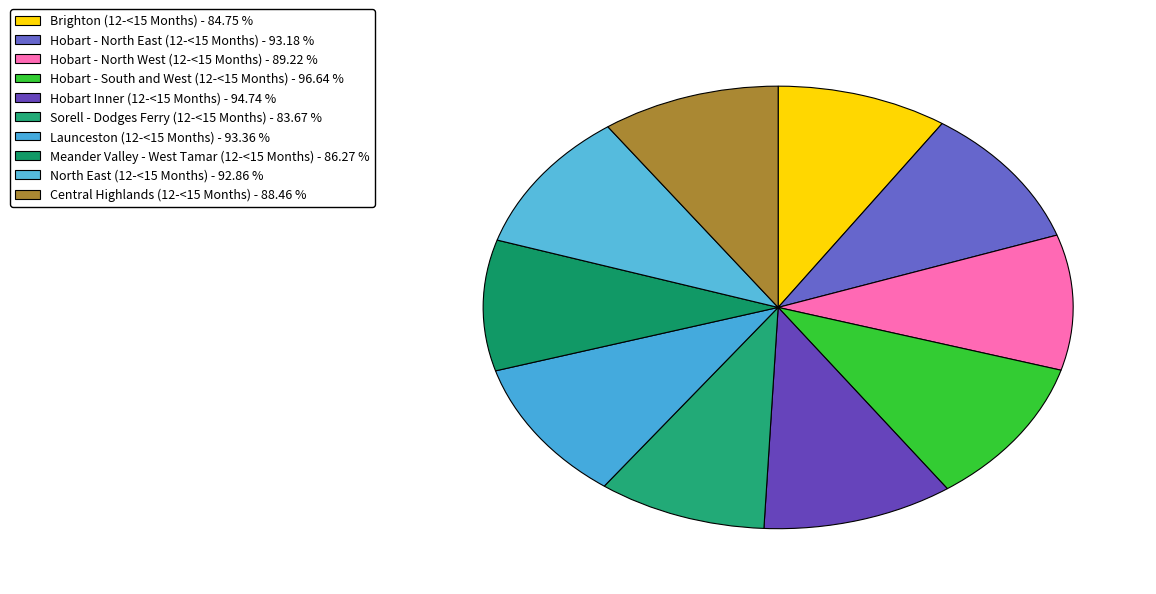

How many slices are in this pie chart?

10